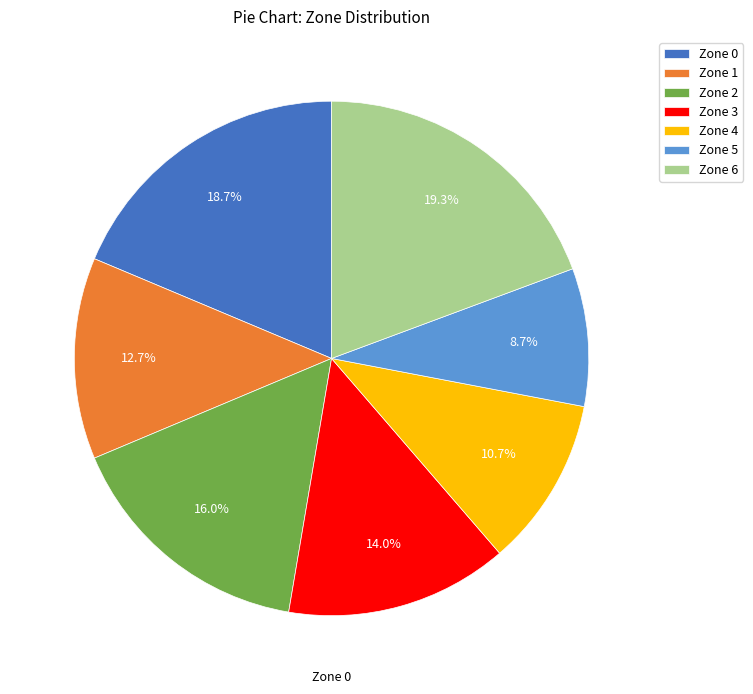

Do Zone 6 and Zone 2 together represent more than half of the pie?

No